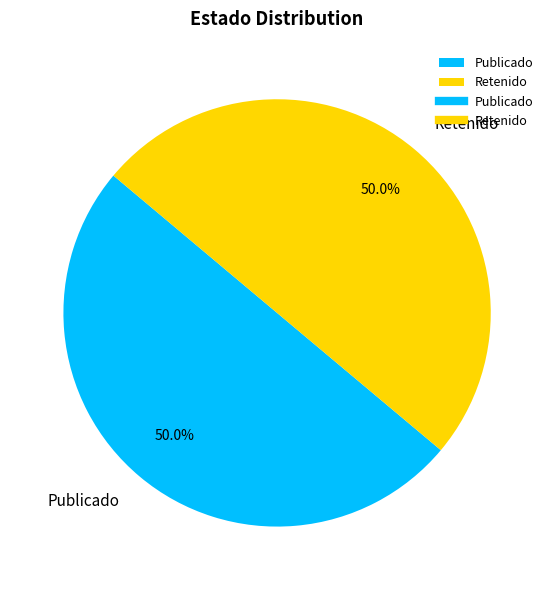

Approximately how many times larger is the value at Publicado compared to Retenido?

1.0